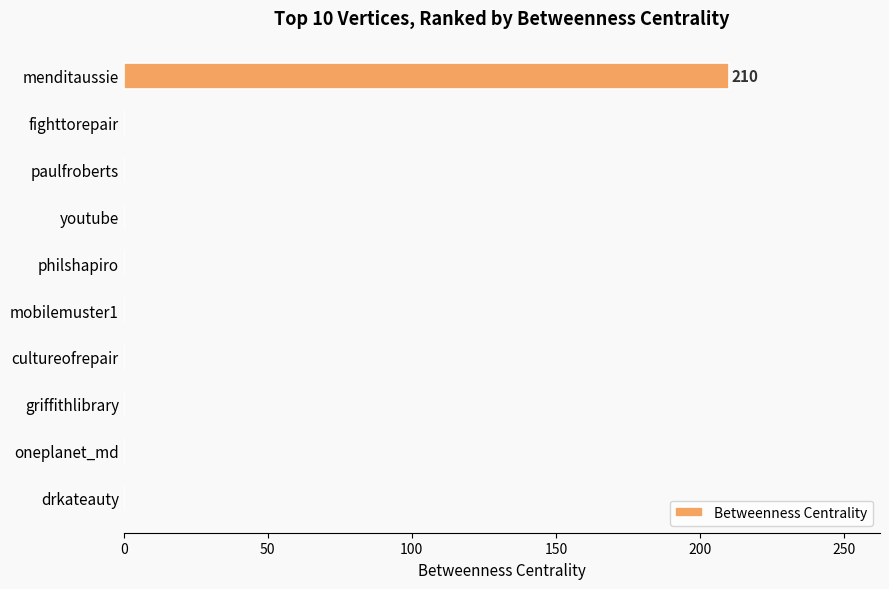

Reading top to bottom, what are all the values shown in this chart?

menditaussie=210	fighttorepair=0	paulfroberts=0	youtube=0	philshapiro=0	mobilemuster1=0	cultureofrepair=0	griffithlibrary=0	oneplanet_md=0	drkateauty=0